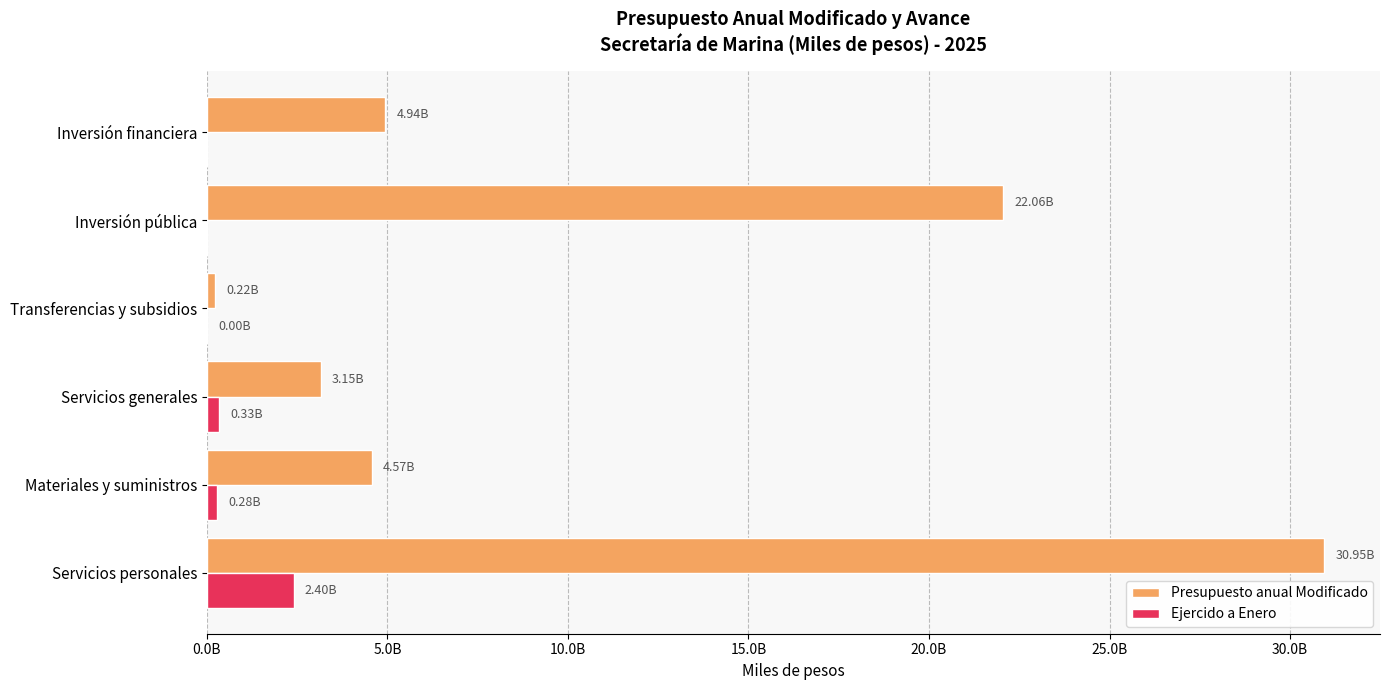

What is the maximum value shown in the chart?

30945461471.0